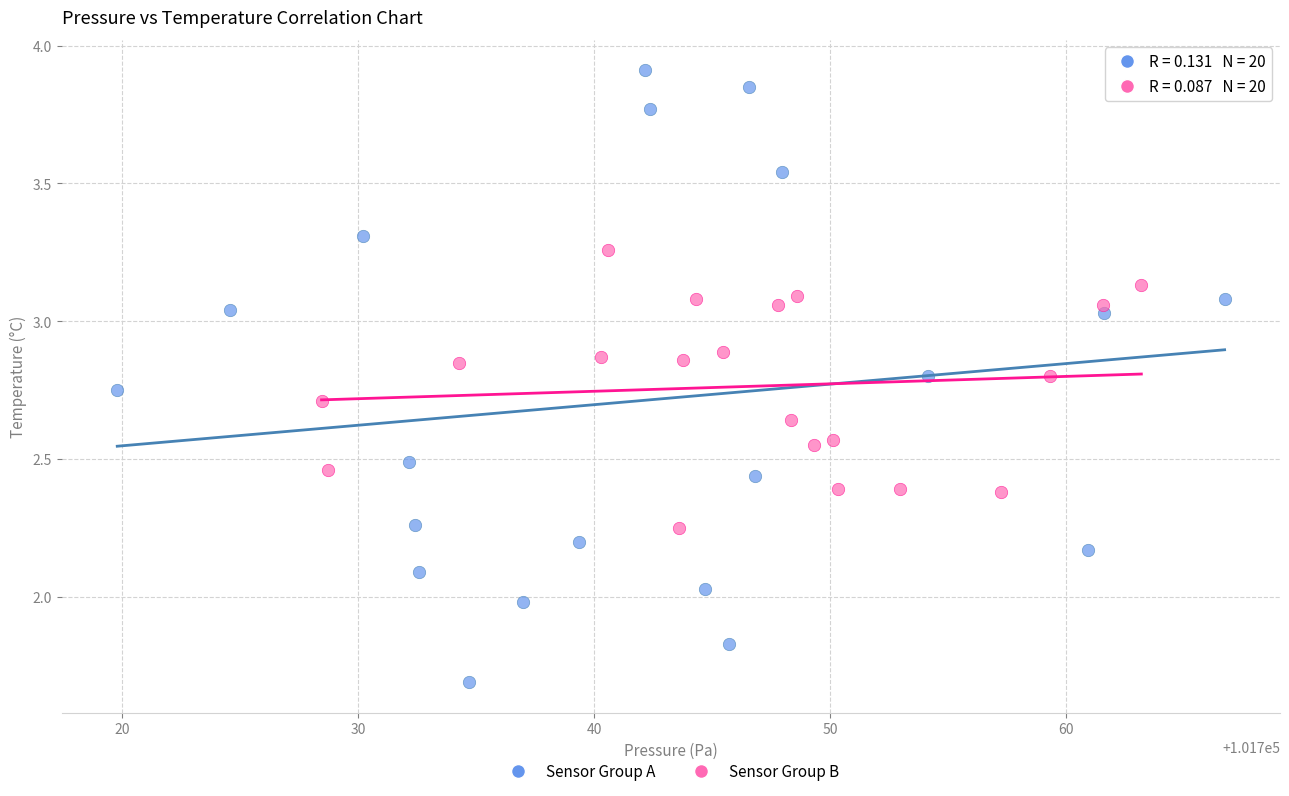

Which series reaches the maximum Y coordinate?

Sensor Group A